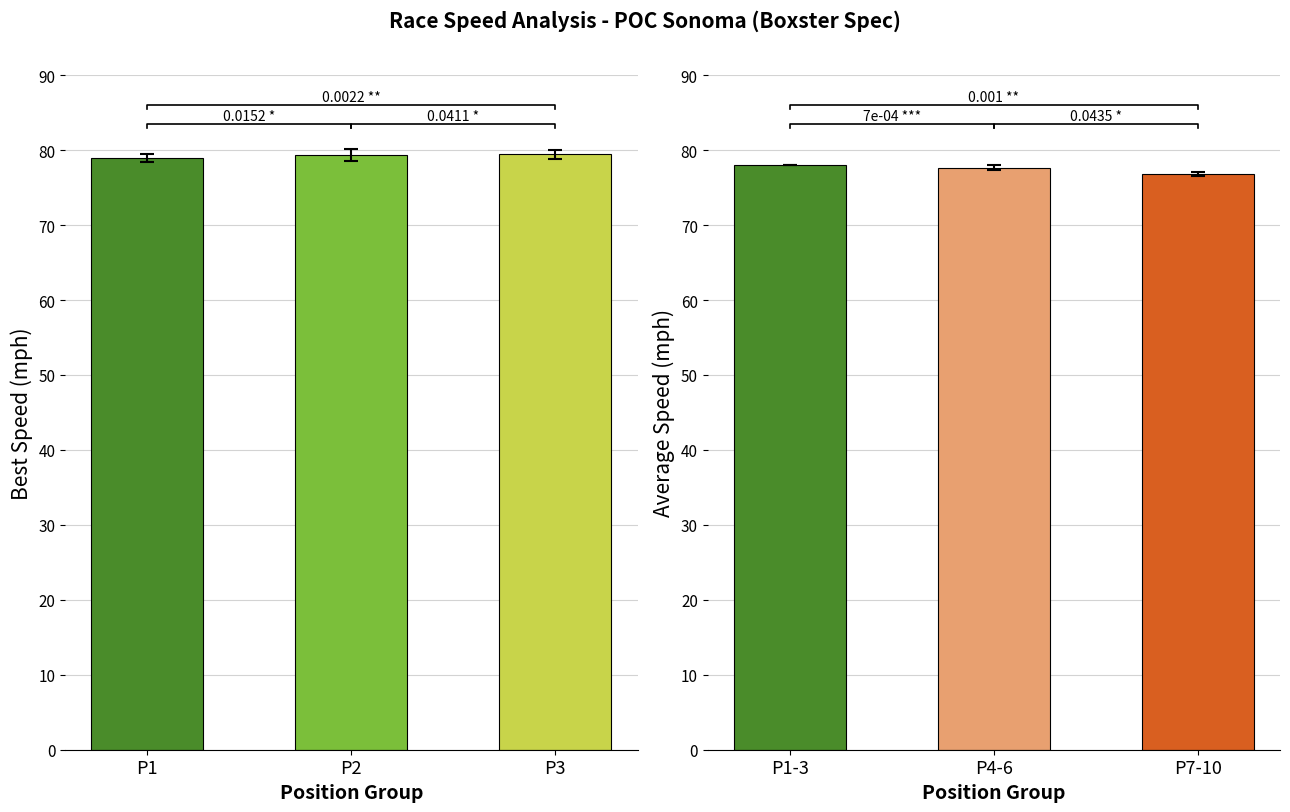

Rank the categories by Best Speed value from highest to lowest.

P3, P2, P1